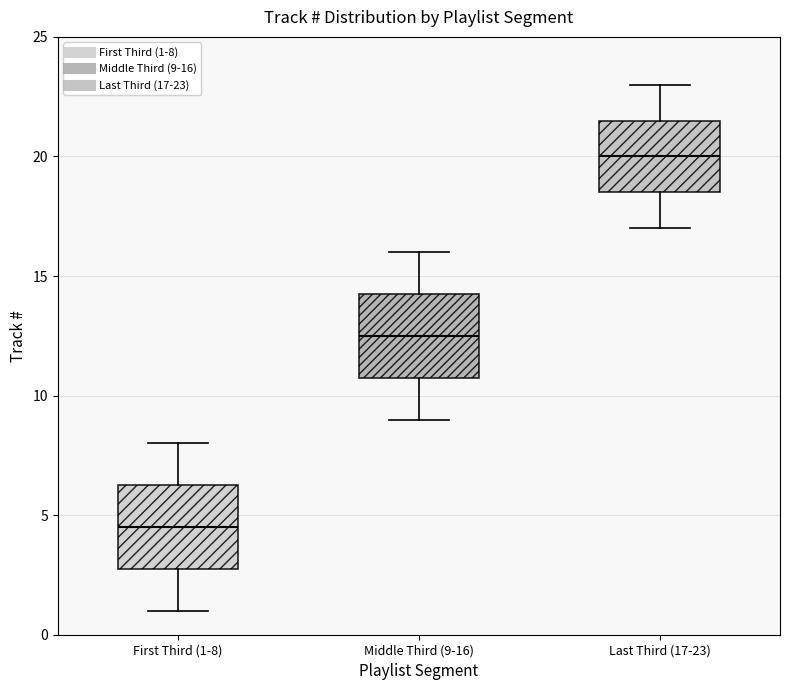

Reading left to right, read every box against the y-axis: the position of its median line, the range the box covers, and the ends of its whiskers. The values are not printed on the chart, so give them approximately, as read against the axis.

First Third (1-8): median 4.5, box 3.0 to 6.5, whiskers 1.0 to 8.0
Middle Third (9-16): median 12.5, box 11.0 to 14.5, whiskers 9.0 to 16.0
Last Third (17-23): median 20.0, box 18.5 to 21.5, whiskers 17.0 to 23.0